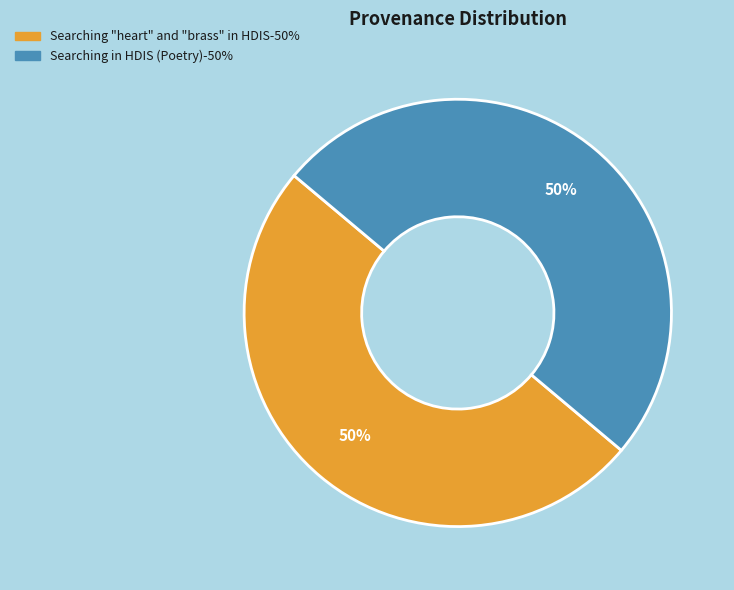

What is the ratio of the value at Searching in HDIS (Poetry) to the value at Searching "heart" and "brass" in HDIS?

1.0